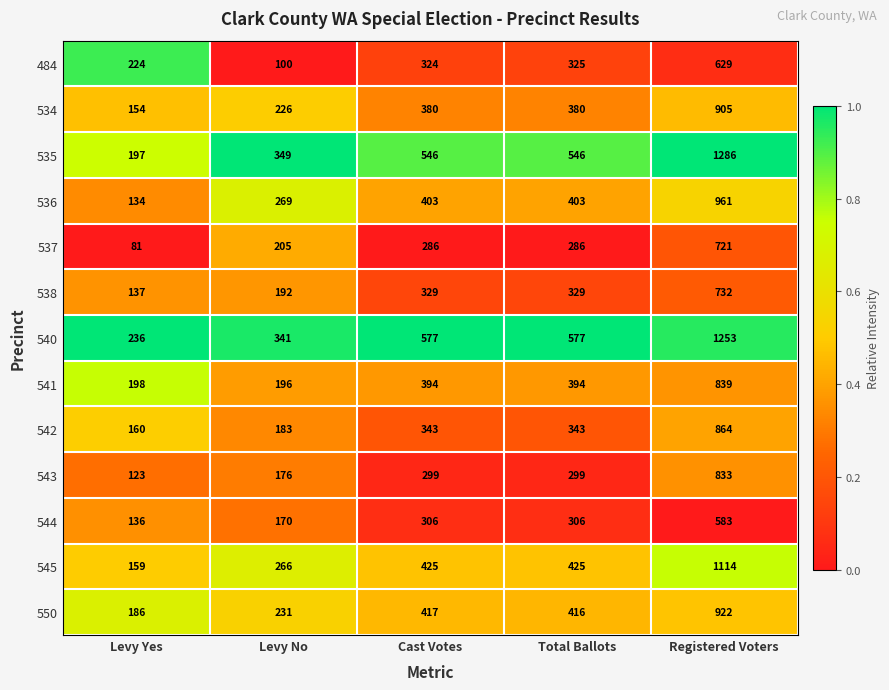

Between Levy No and Total Ballots, which series saw the biggest shift?

540